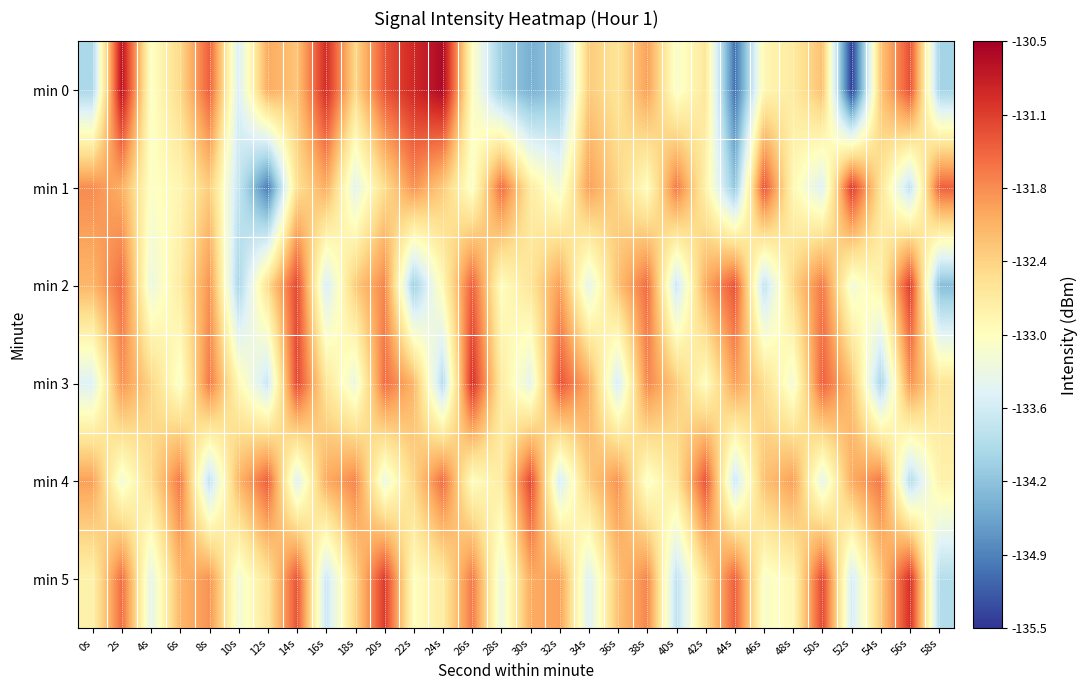

Between 14s and 22s, which series saw the biggest shift?

min 2